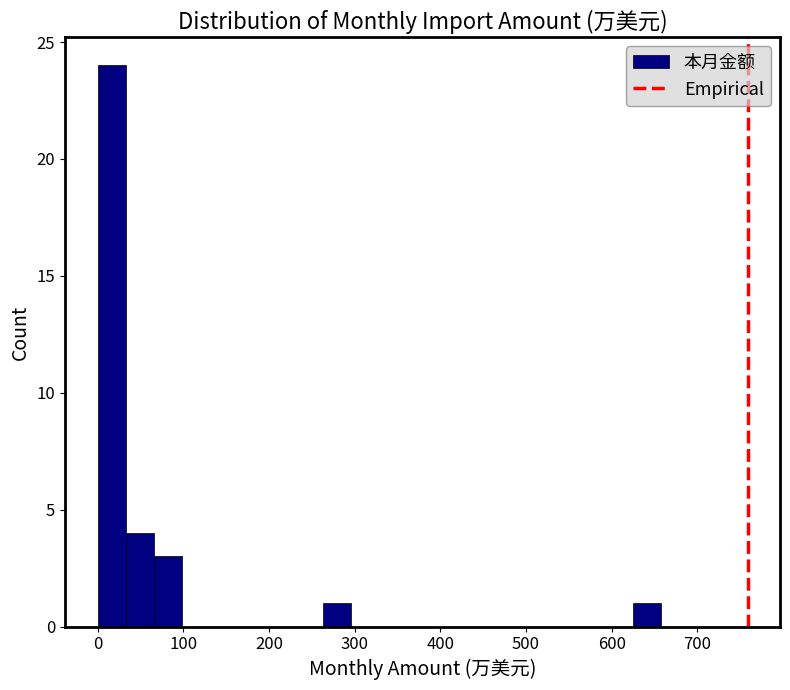

Read against the x-axis, roughly where is the centre of the tallest bar?

20